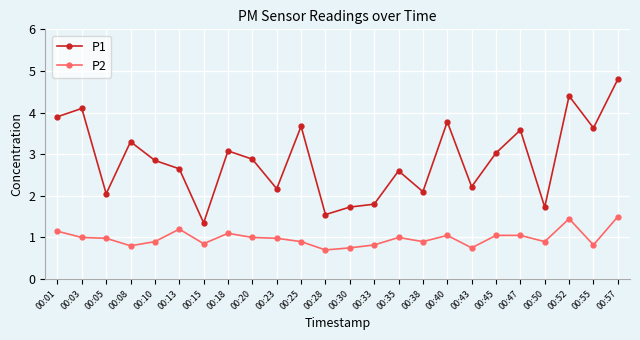

What are all the series names shown in the legend?

P1, P2